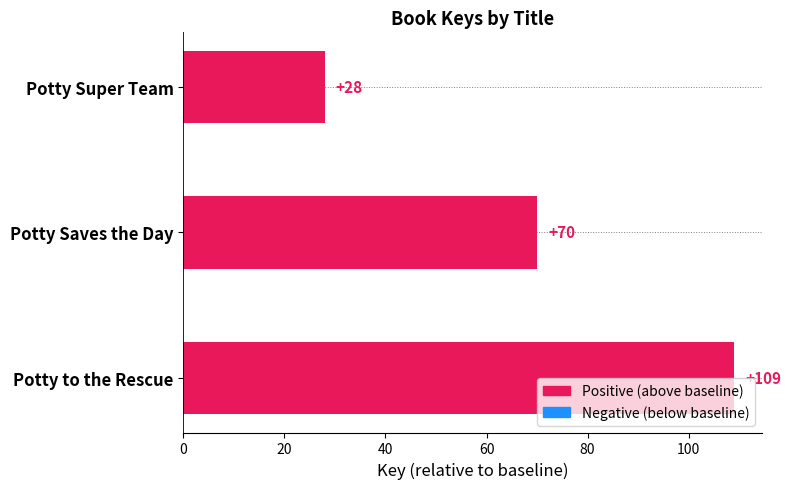

The chart shows a value of 70 at Potty Saves the Day. True or false?

True